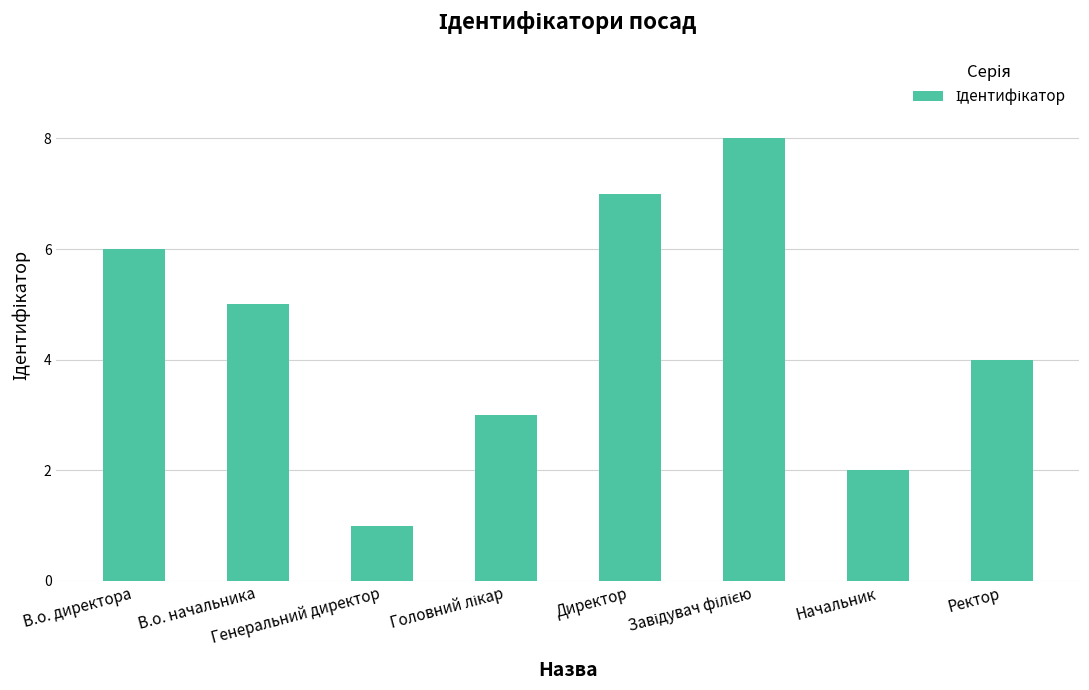

The chart shows a value of 7 at Директор. True or false?

True